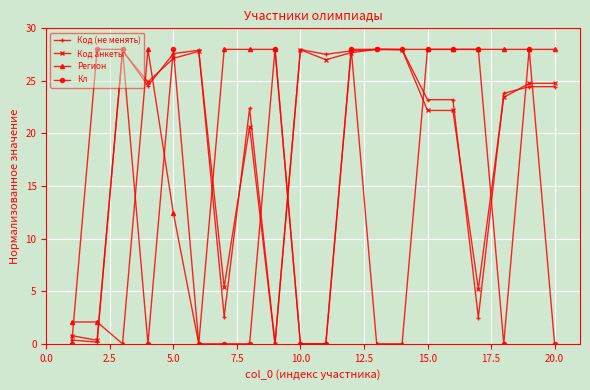

What is the value of the Регион point at the 18th from the left?

28.0